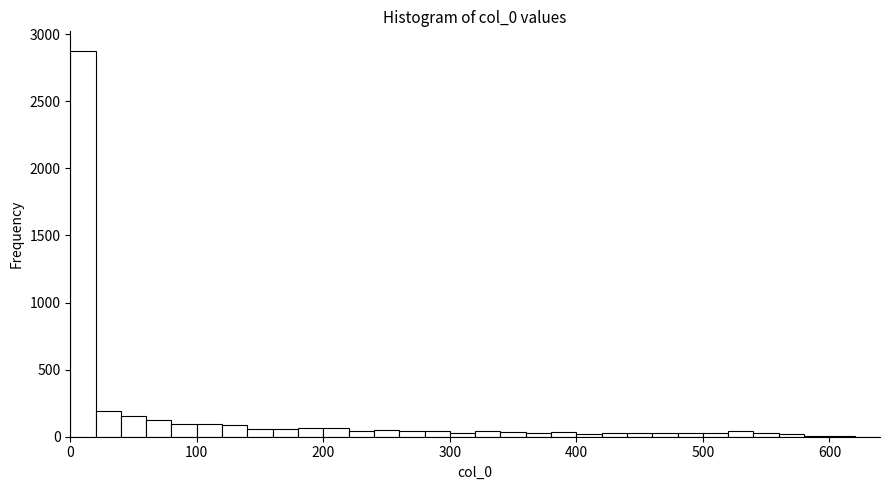

Read against the x-axis, roughly where is the centre of the tallest bar?

10